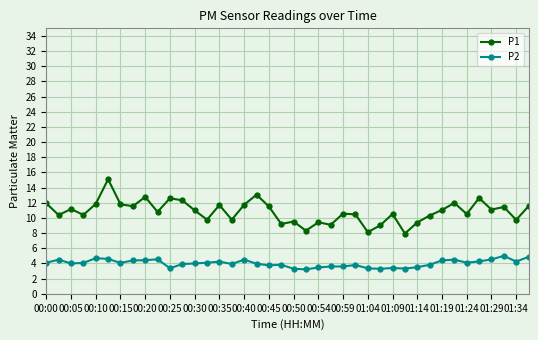

True or false: P1 and P2 cross at least once.

False